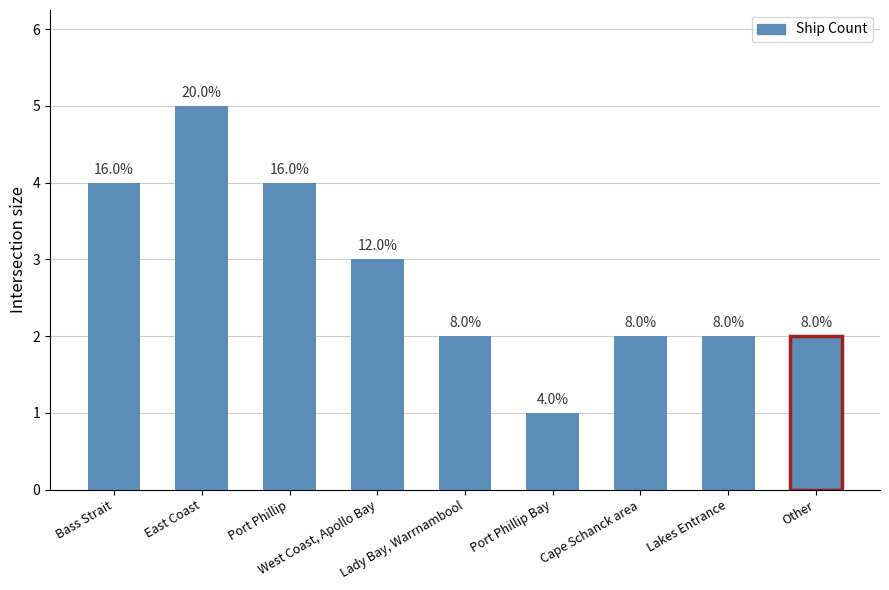

What is the change in value from West Coast, Apollo Bay to Lakes Entrance?

-1